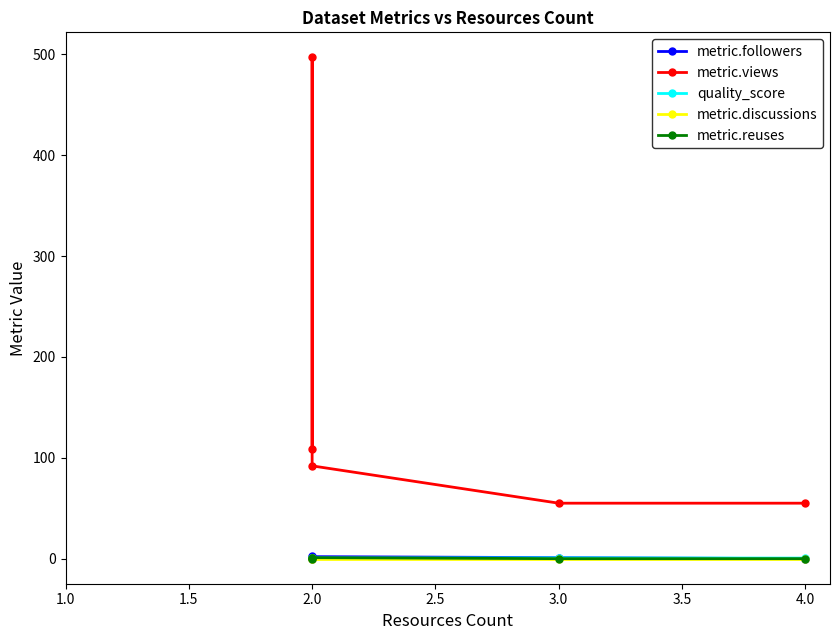

True or false: metric.views has a value of 97.6 at 3.0.

False